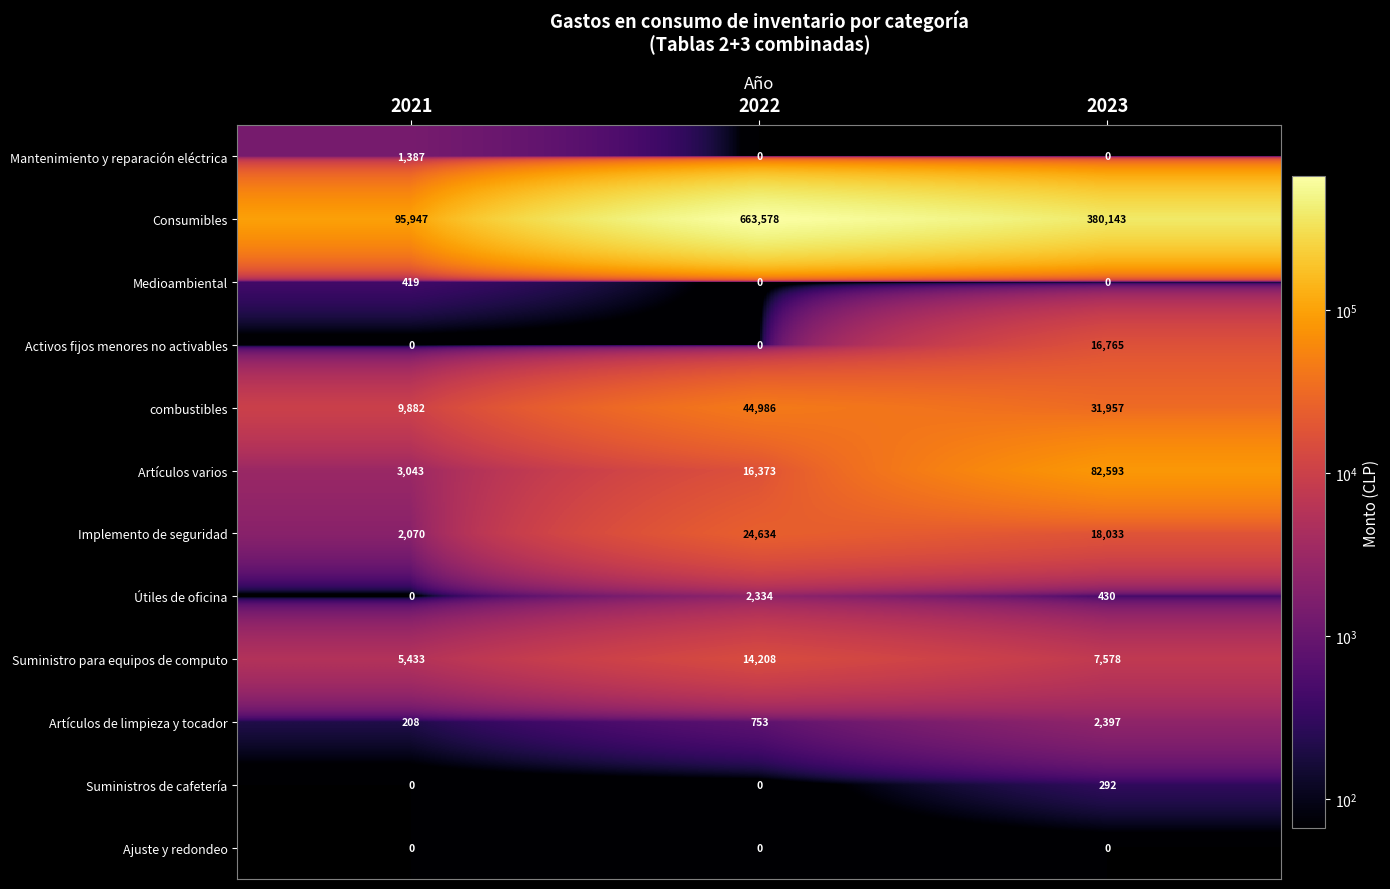

Which series changed the most between 2022 and 2023?

Consumibles